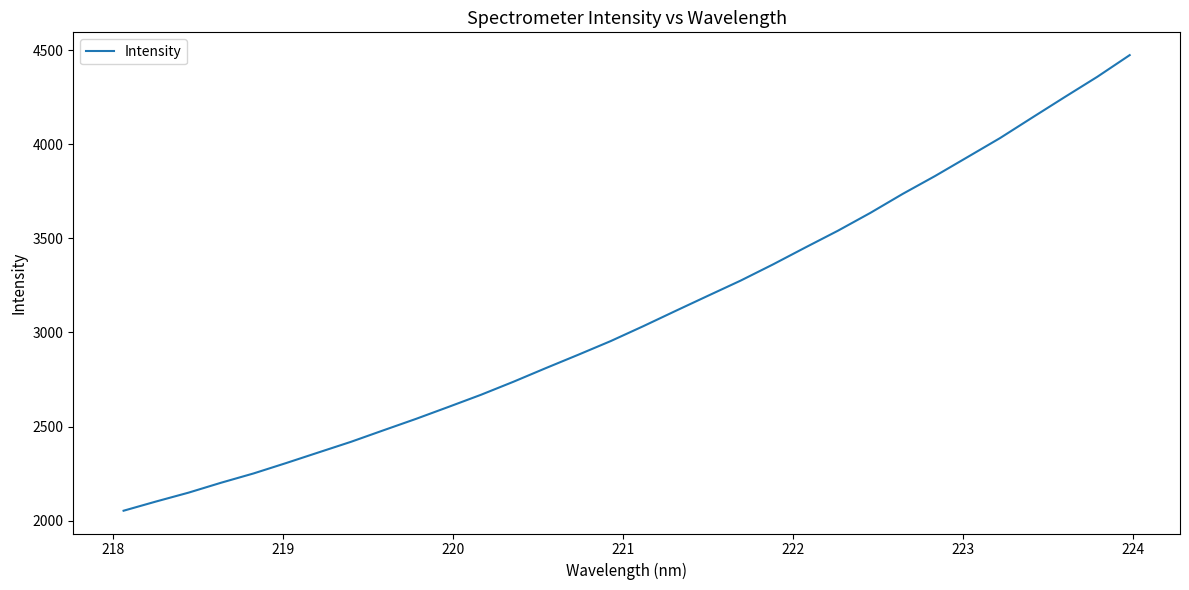

What is the greatest value displayed?

4473.9